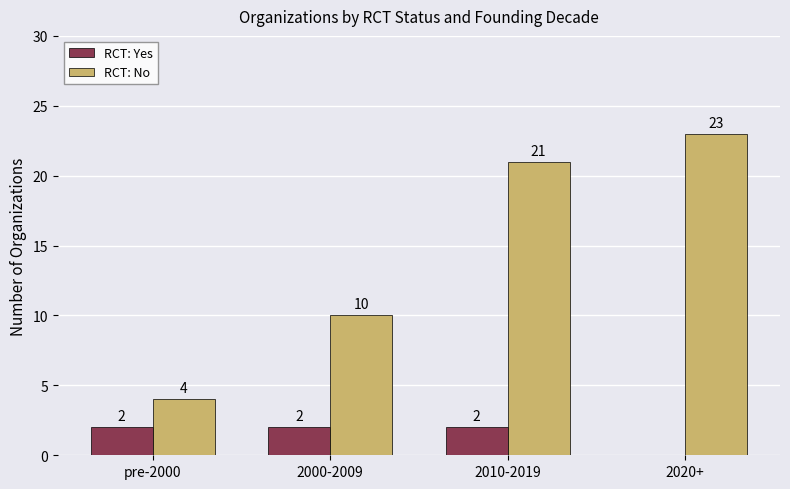

True or false: RCT: Yes has a value of 1 at pre-2000.

False